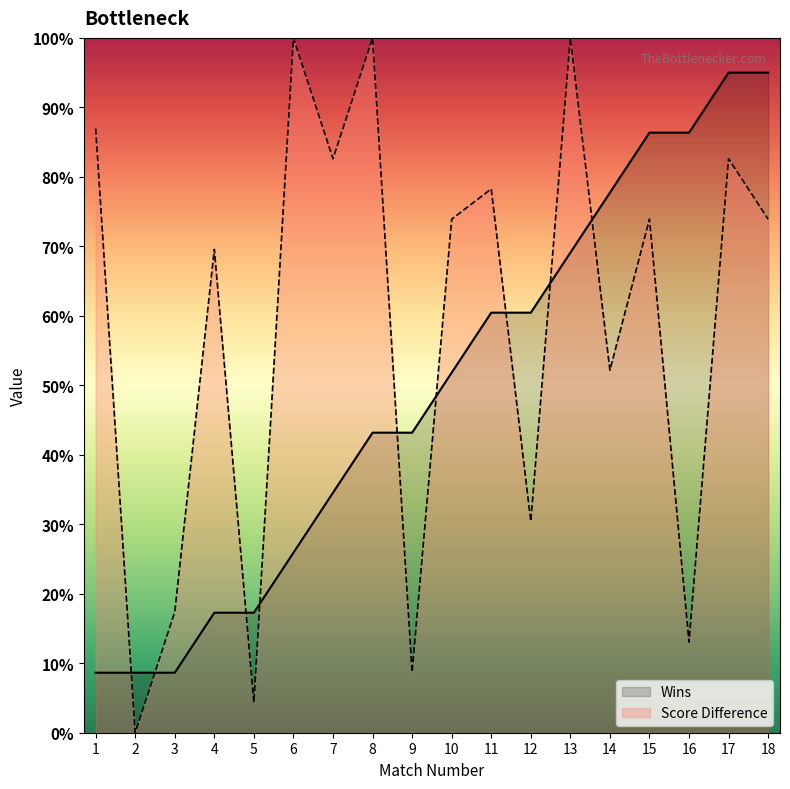

Where does the data first go above 73?

1